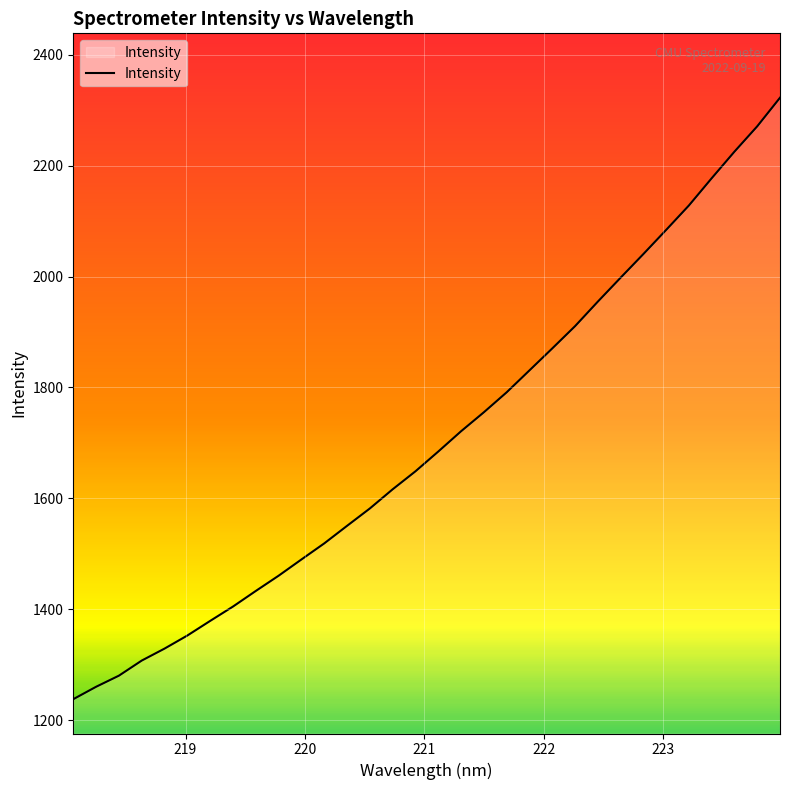

What is the smallest value displayed?

1237.8